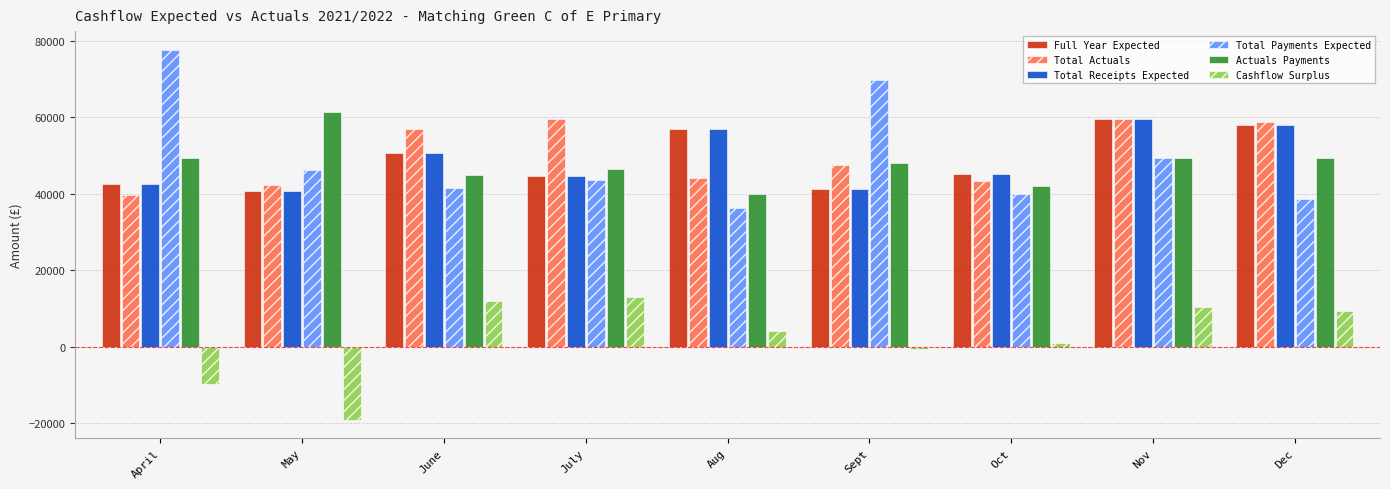

Which series has the widest spread of values?

Total Payments Expected